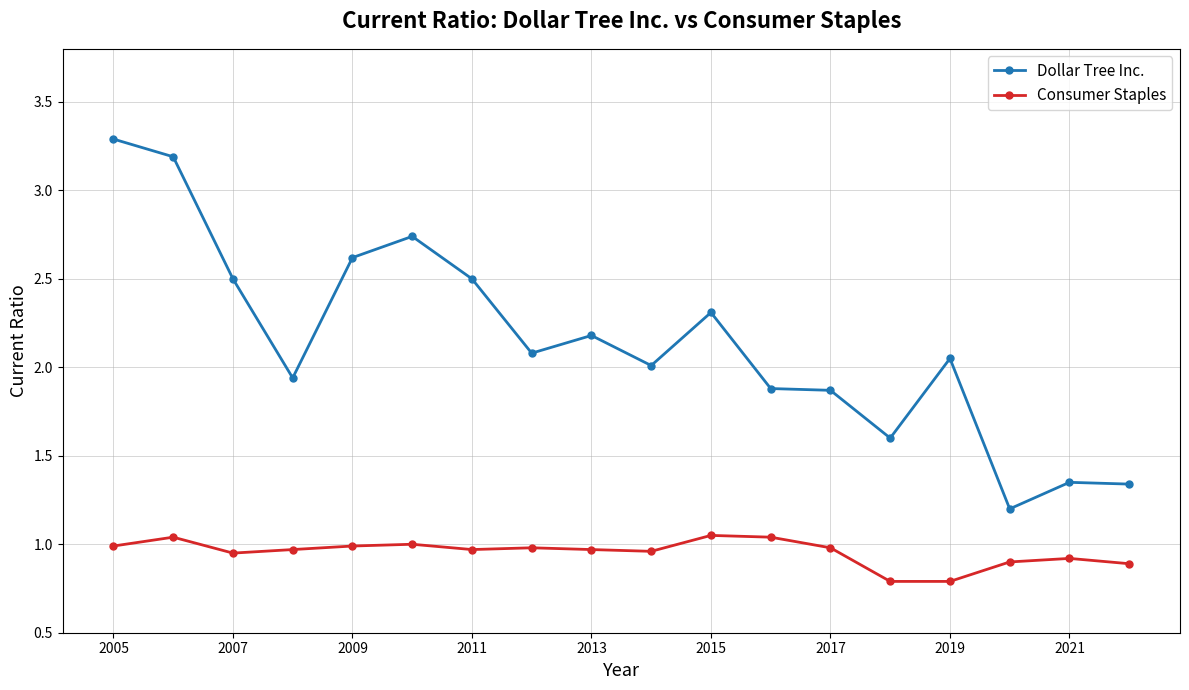

Which series has the largest total across all categories?

Dollar Tree Inc.